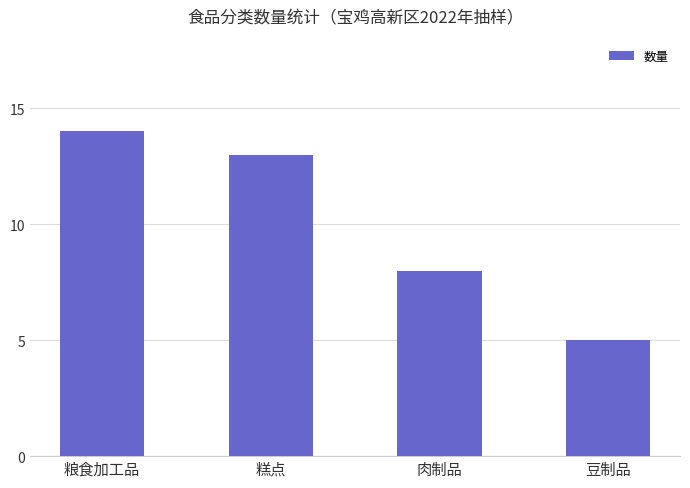

Which label corresponds to the smallest value in the chart?

豆制品